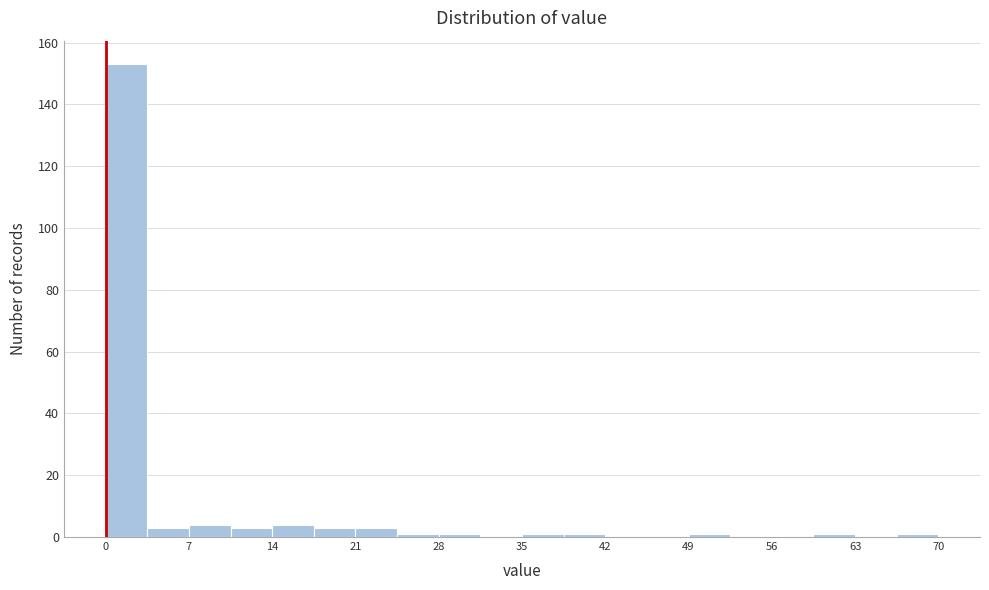

Read against the x-axis, roughly where is the centre of the tallest bar?

2